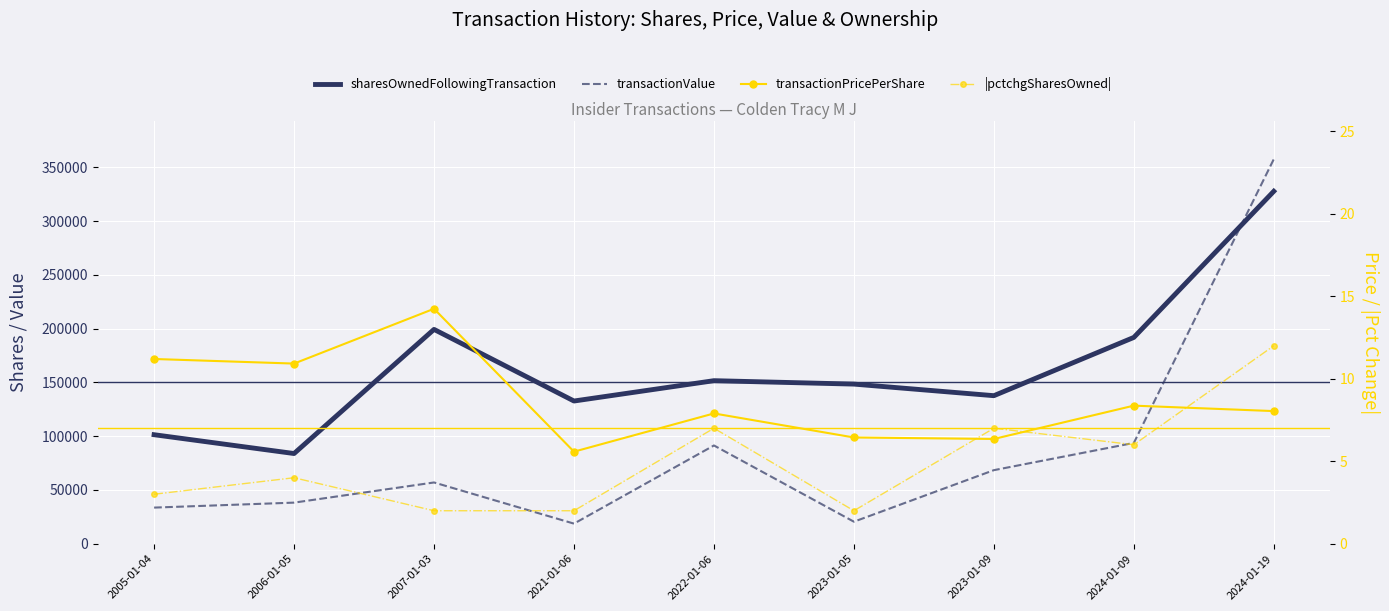

Reading left to right, extract all data points from this chart.

sharesOwnedFollowingTransaction: 101380.0	83877.0	199326.0	132707.0	151625.0	148445.0	137672.0	191858.0	327742.0
transactionValue: 33593.0	38219.0	56967.0	18687.0	91376.0	20479.0	68409.0	93736.0	357619.0
transactionPricePerShare: 11.2	10.9	14.2	5.6	7.9	6.4	6.3	8.4	8.0
|pctchgSharesOwned|: 3.0	4.0	2.0	2.0	7.0	2.0	7.0	6.0	12.0